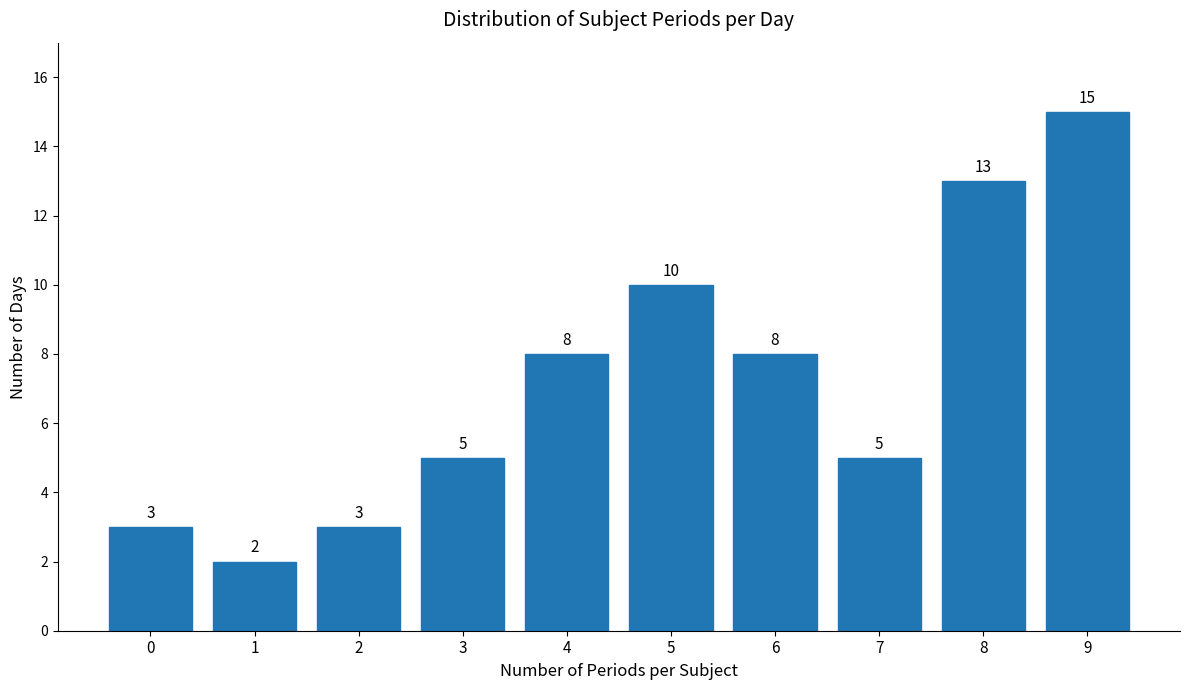

Reading right to left, list all the values displayed in this chart.

15	13	5	8	10	8	5	3	2	3